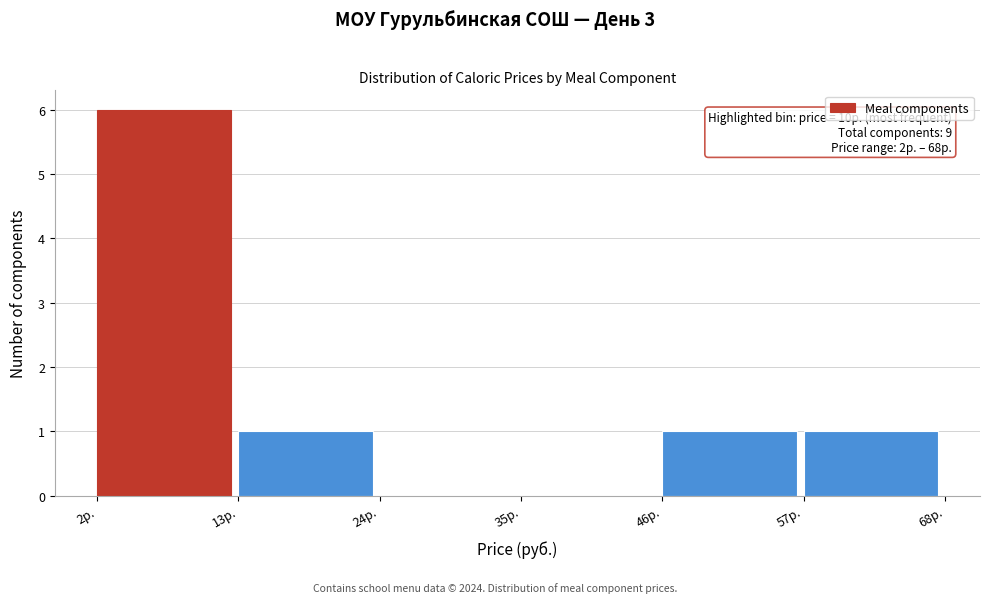

Which range on the x-axis has the tallest bar?

2 to 13